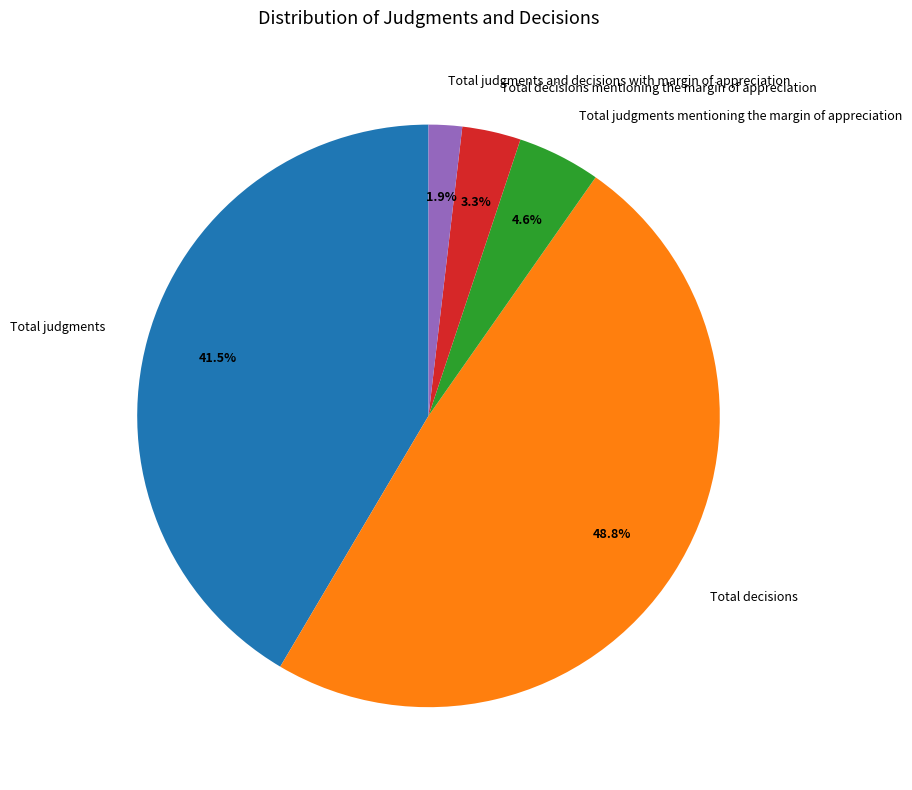

To the nearest percent, what is the difference between the Total judgments and Total decisions slice percentages?

7%